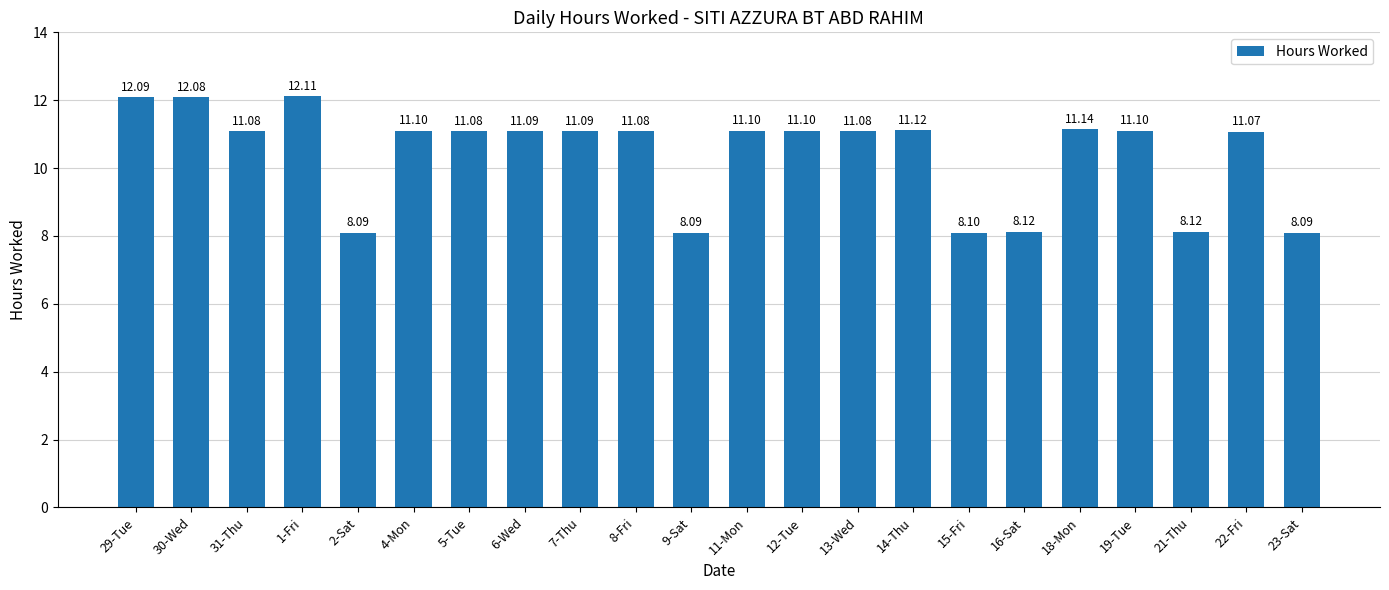

How many bars are there in total?

22